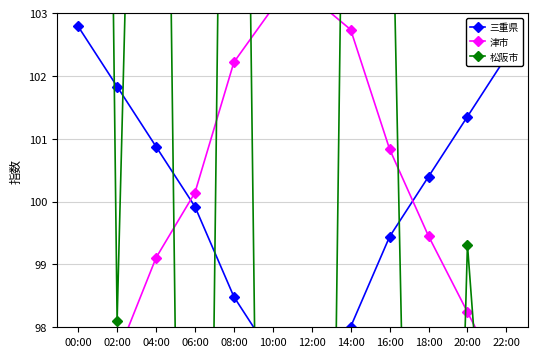

What is the total value across all series at 04:00?

322.3